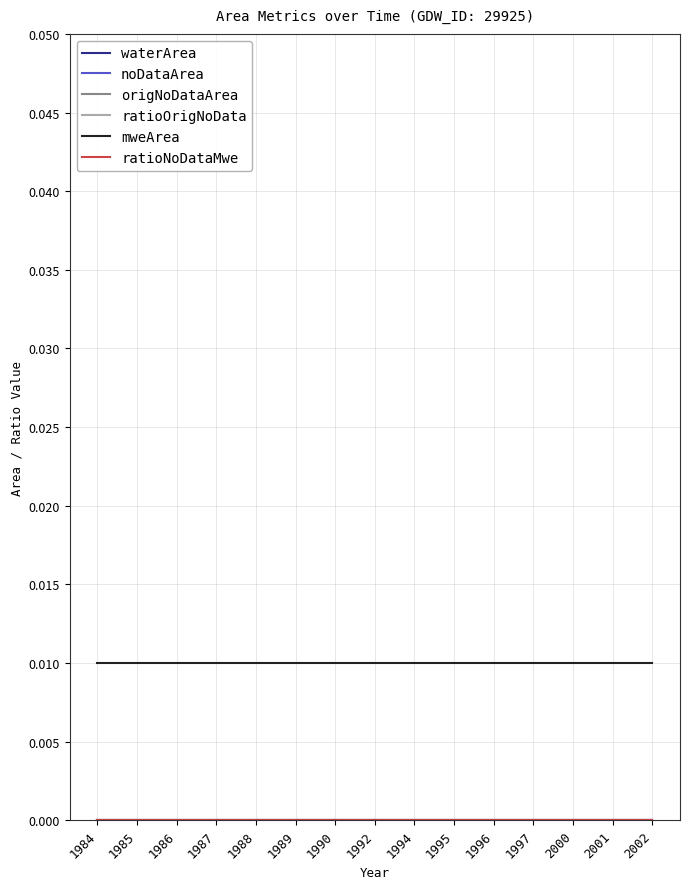

Which category has the highest value across all series?

1984